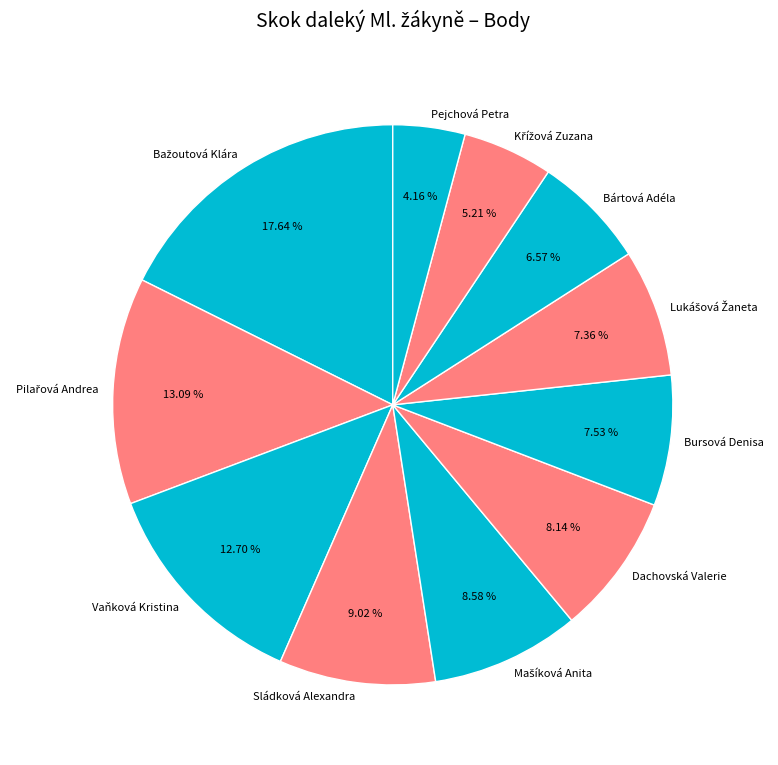

How many slices are in this pie chart?

11